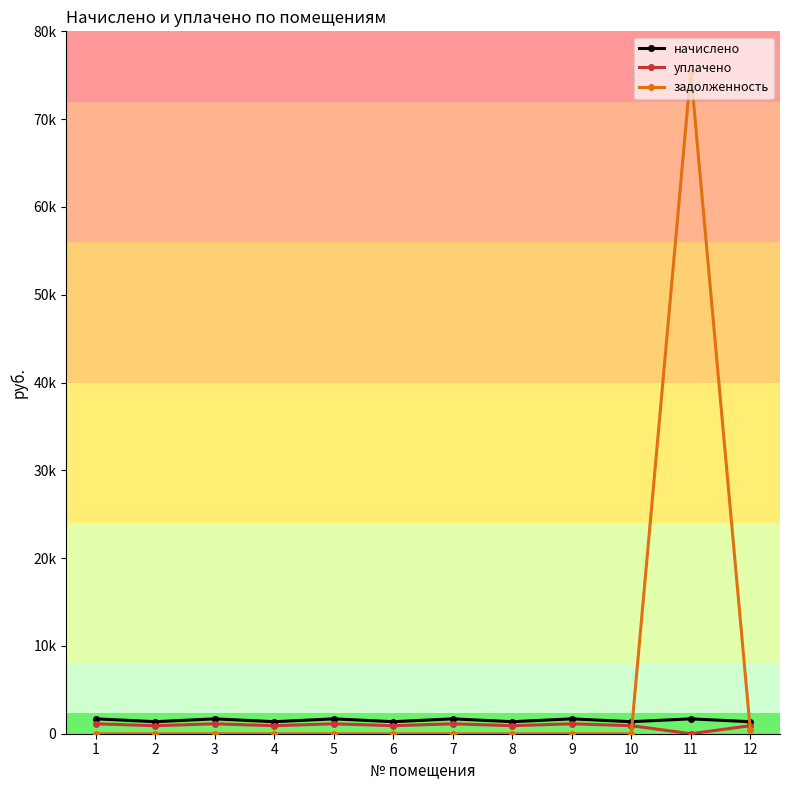

Where is the first local maximum for задолженность?

11